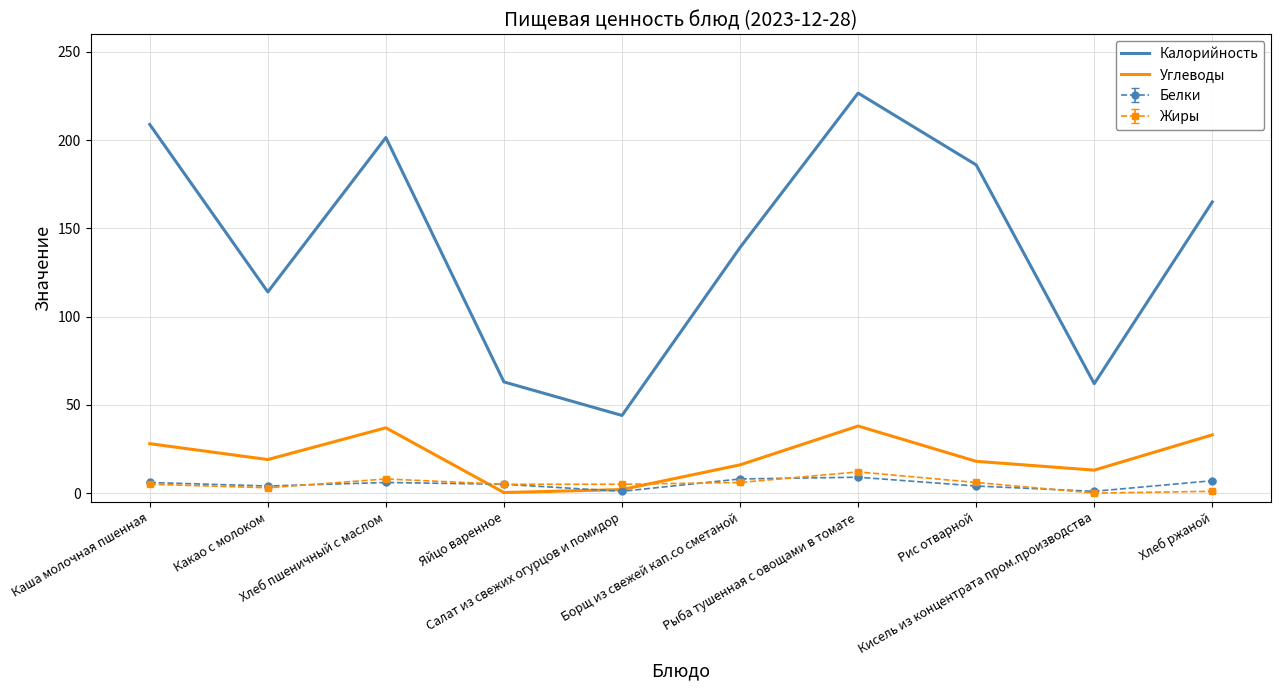

The Калорийность series shows 83.7 at Яйцо варенное. True or false?

False